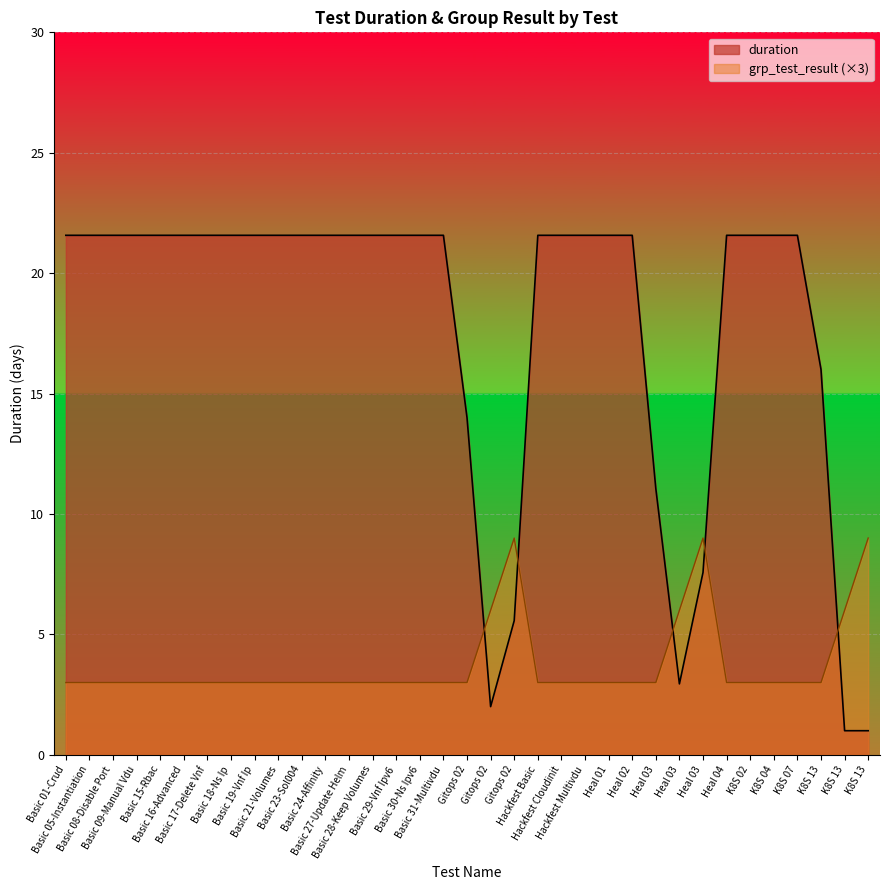

Is the value of grp_test_result at Basic 15 greater than the value of duration at Basic 17?

No